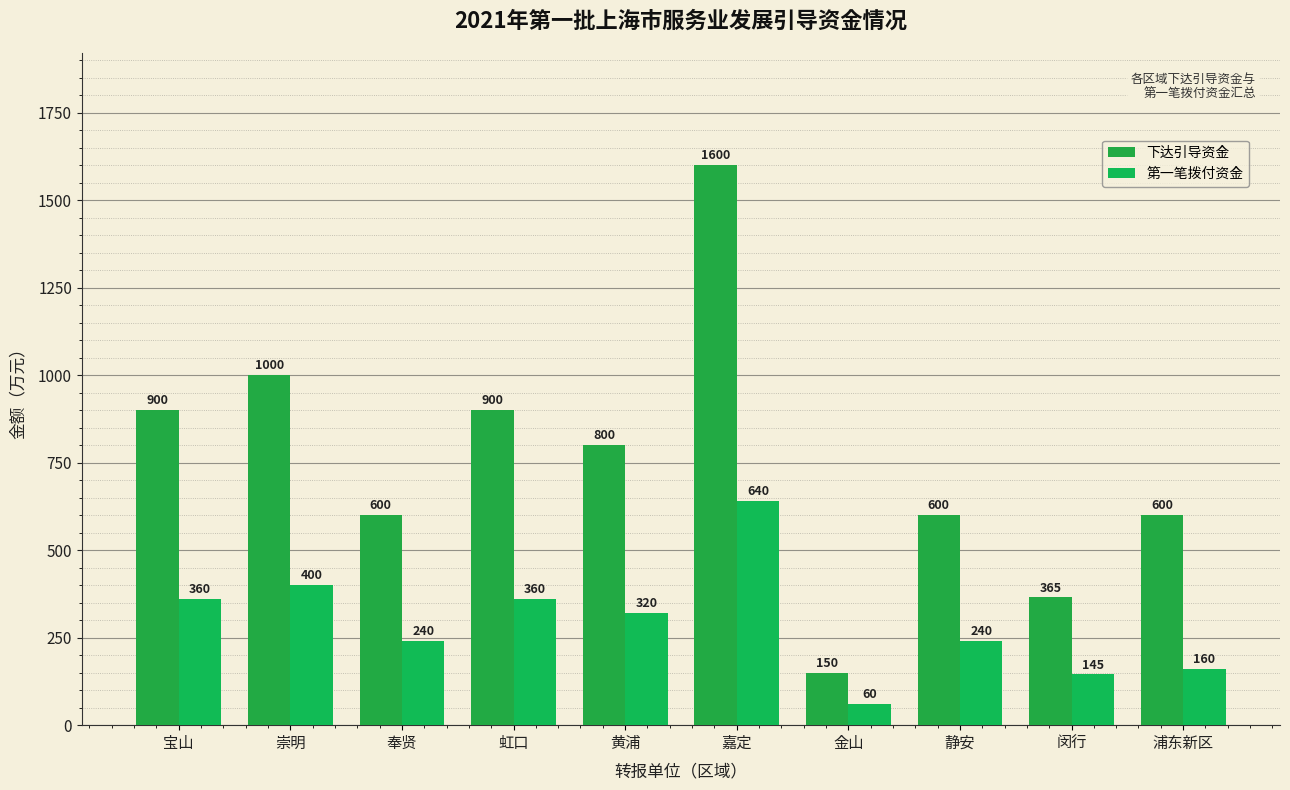

True or false: 第一笔拨付资金 has a value of 360 at 宝山.

True